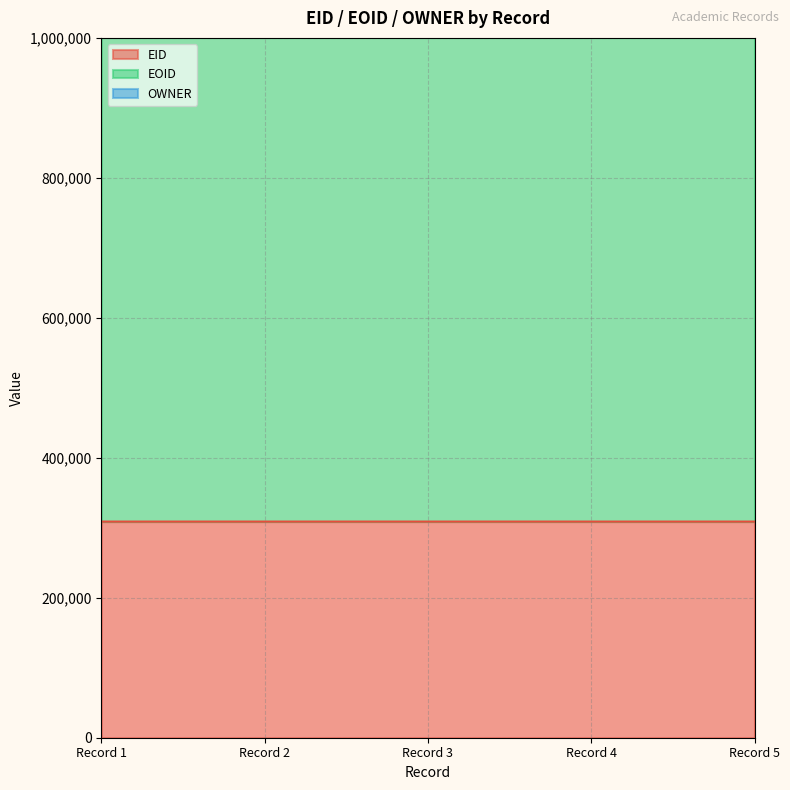

The EID series shows 162026 at Record 1. True or false?

False